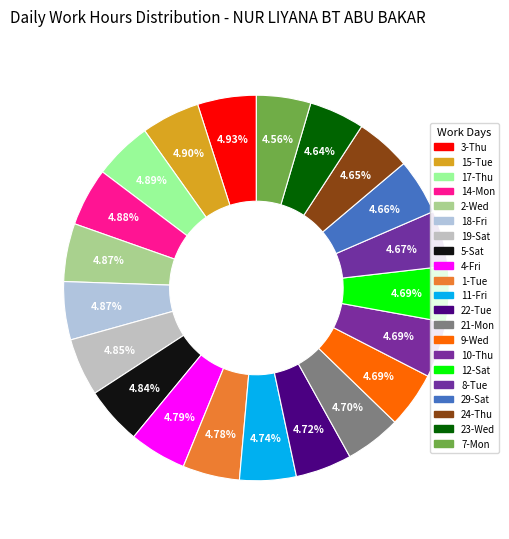

Is there a majority slice in this chart?

No